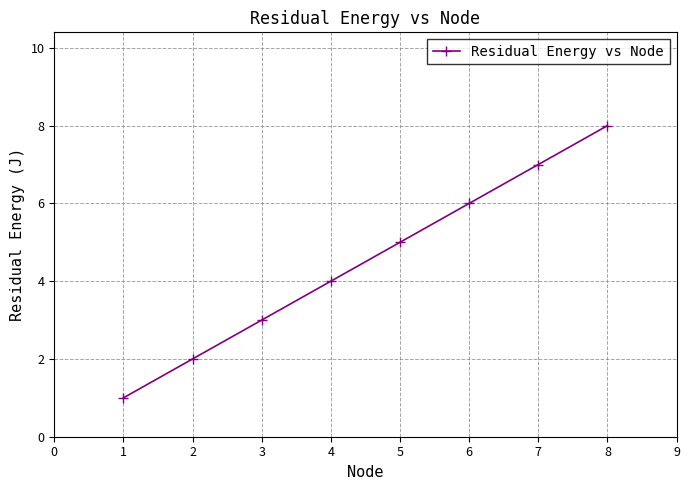

Count the number of categories in the chart.

8